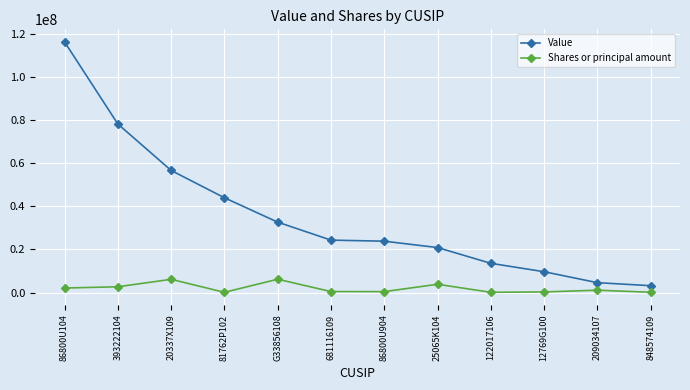

The value of Value at 681116109 is 24353000. True or false?

True